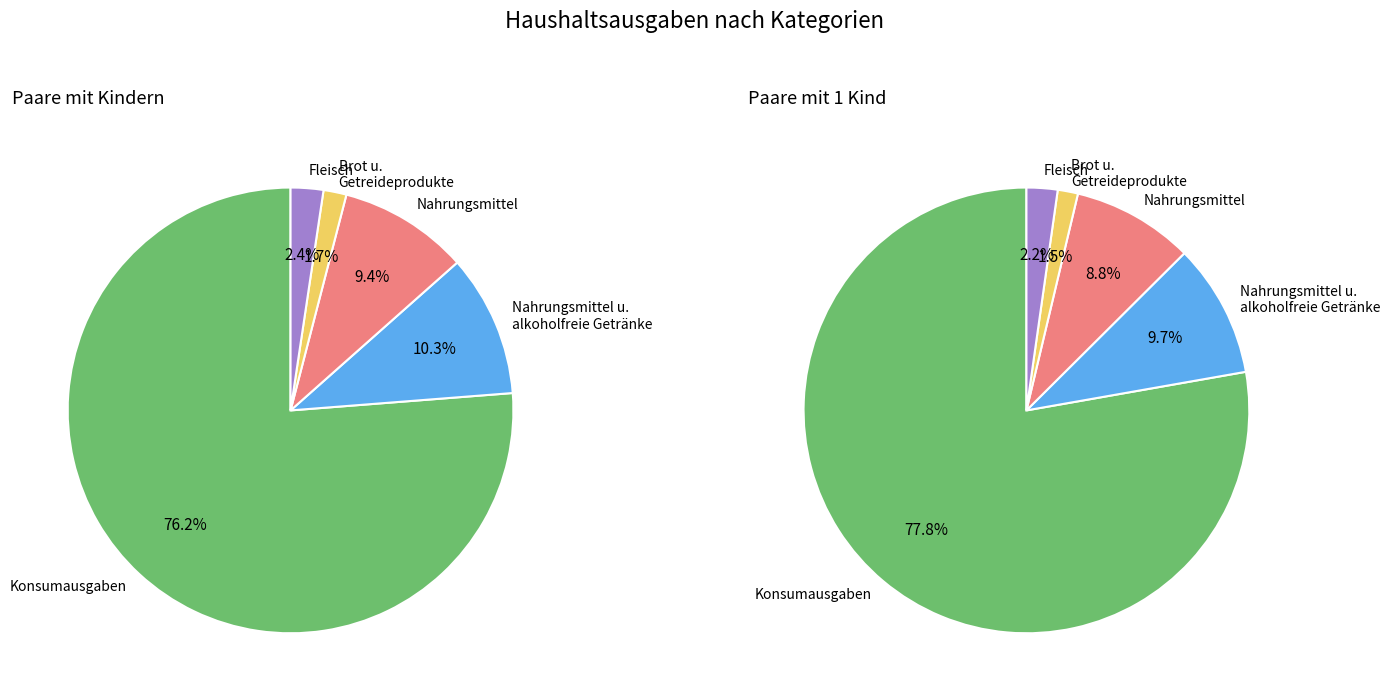

True or false: Fleisch accounts for 1% of the total.

False